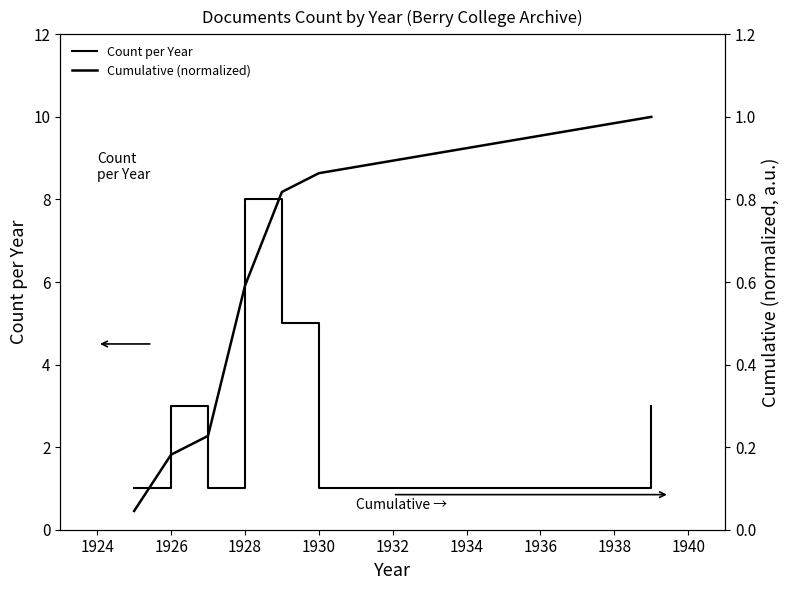

True or false: Cumulative (normalized) and Count per Year cross at least once.

False